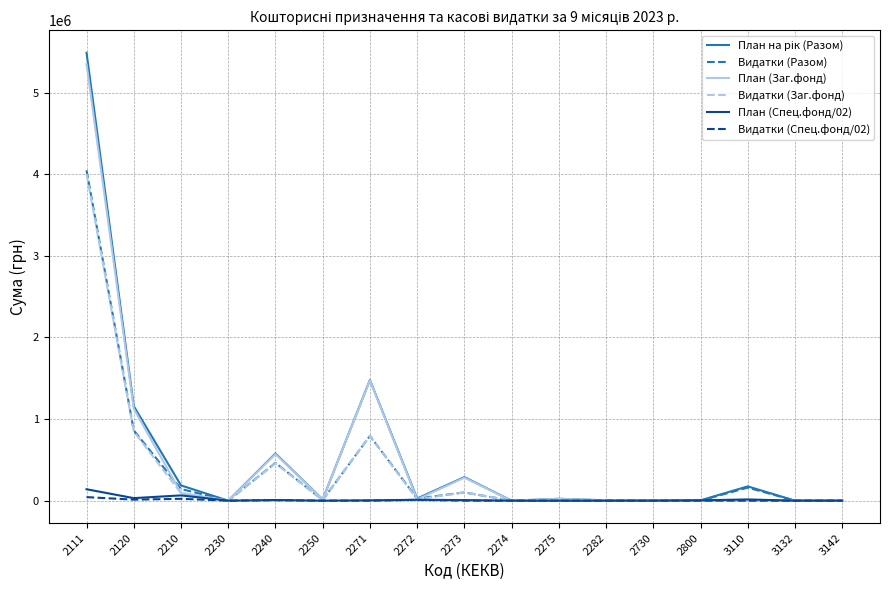

At which category is the sum across all series the highest?

2111